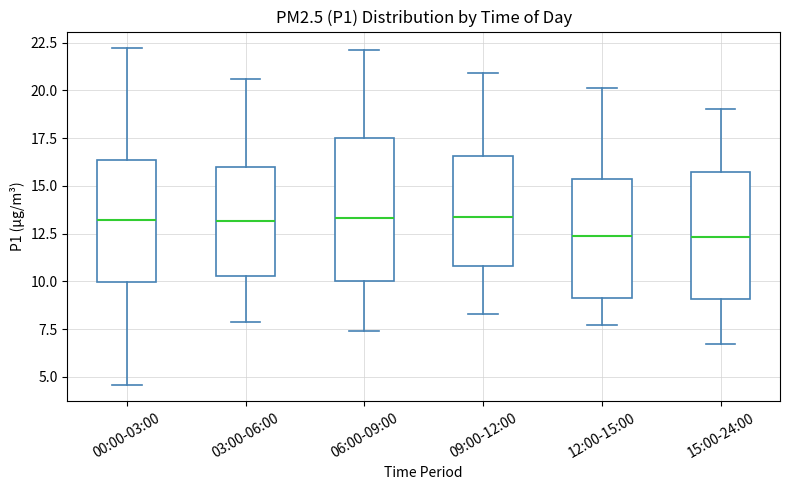

Reading left to right, read every box against the y-axis: the position of its median line, the range the box covers, and the ends of its whiskers. The values are not printed on the chart, so give them approximately, as read against the axis.

00:00-03:00: median 13.0, box 10.0 to 16.5, whiskers 4.5 to 22.0
03:00-06:00: median 13.0, box 10.5 to 16.0, whiskers 8.0 to 20.5
06:00-09:00: median 13.5, box 10.0 to 17.5, whiskers 7.5 to 22.0
09:00-12:00: median 13.5, box 11.0 to 16.5, whiskers 8.5 to 21.0
12:00-15:00: median 12.5, box 9.0 to 15.5, whiskers 7.5 to 20.0
15:00-24:00: median 12.5, box 9.0 to 15.5, whiskers 6.5 to 19.0